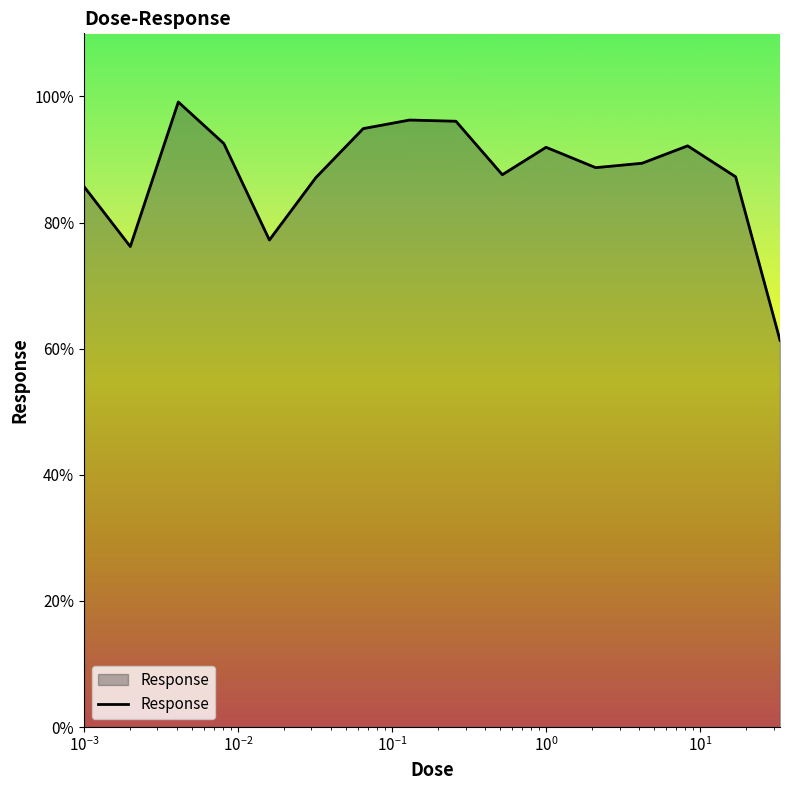

What is the maximum value shown in the chart?

99.1